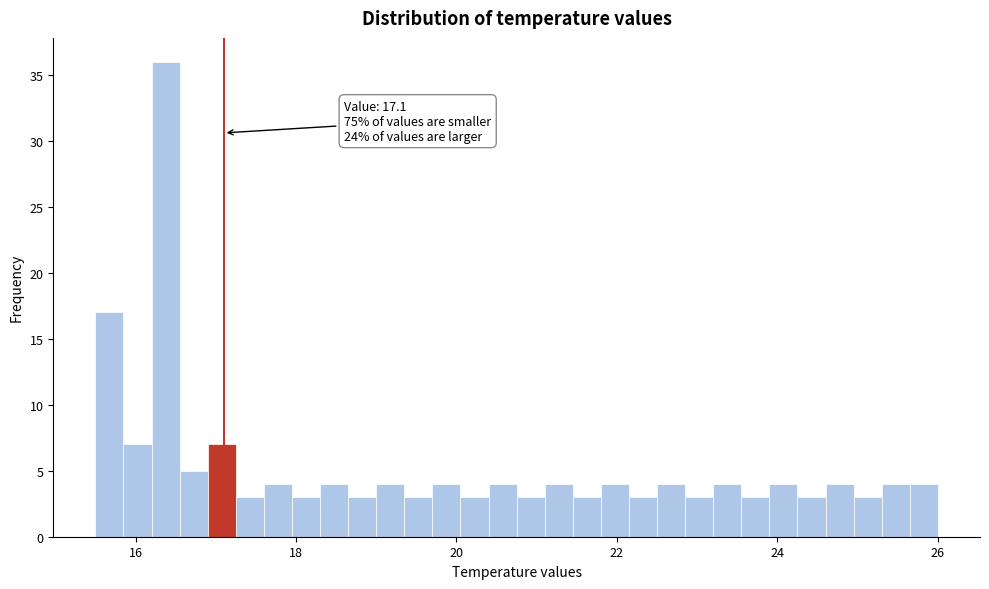

Read against the x-axis, roughly where is the centre of the tallest bar?

16.4